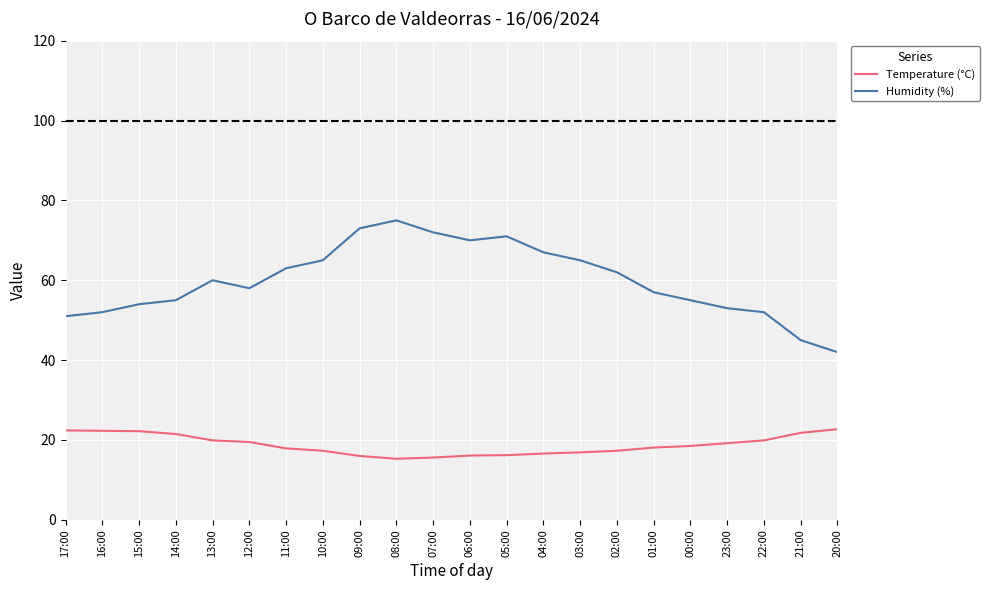

Which series changed the most between 14:00 and 13:00?

Humidity (%)